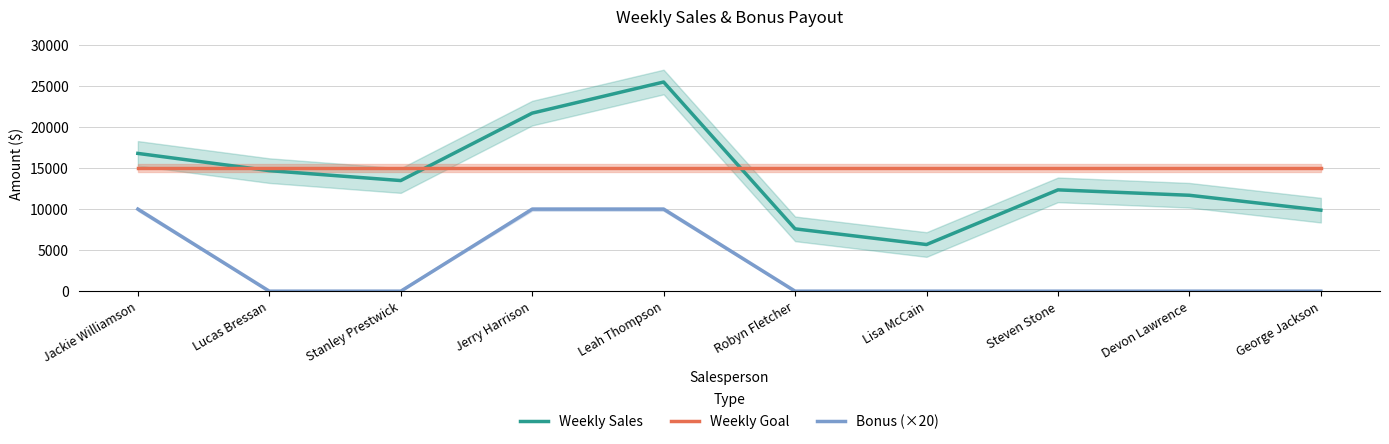

Which has a higher value, Leah Thompson or Robyn Fletcher?

Leah Thompson